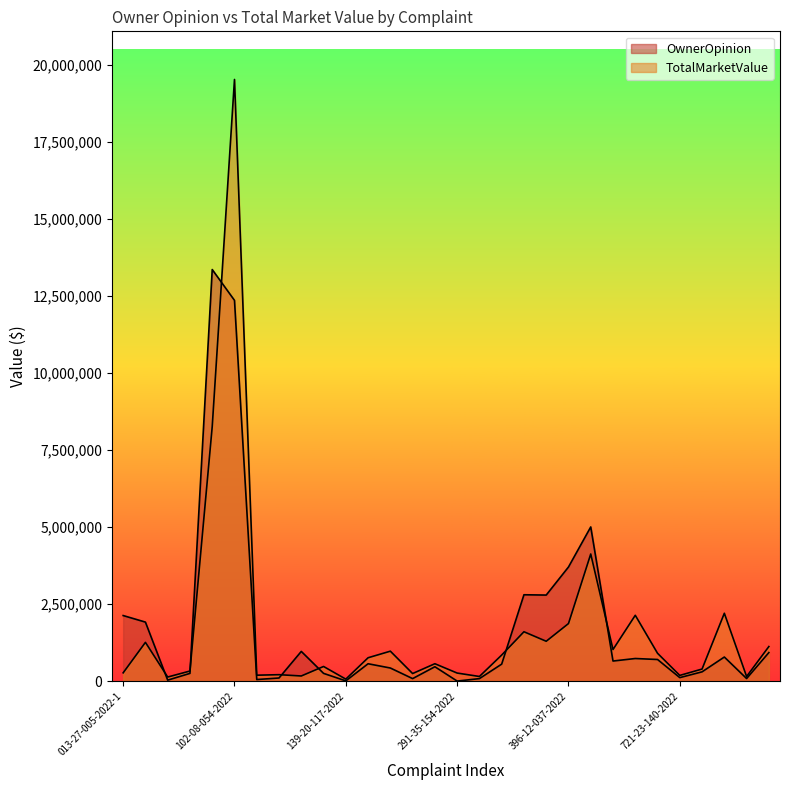

Which category has the highest value in the OwnerOpinion series?

101-10-063-2022